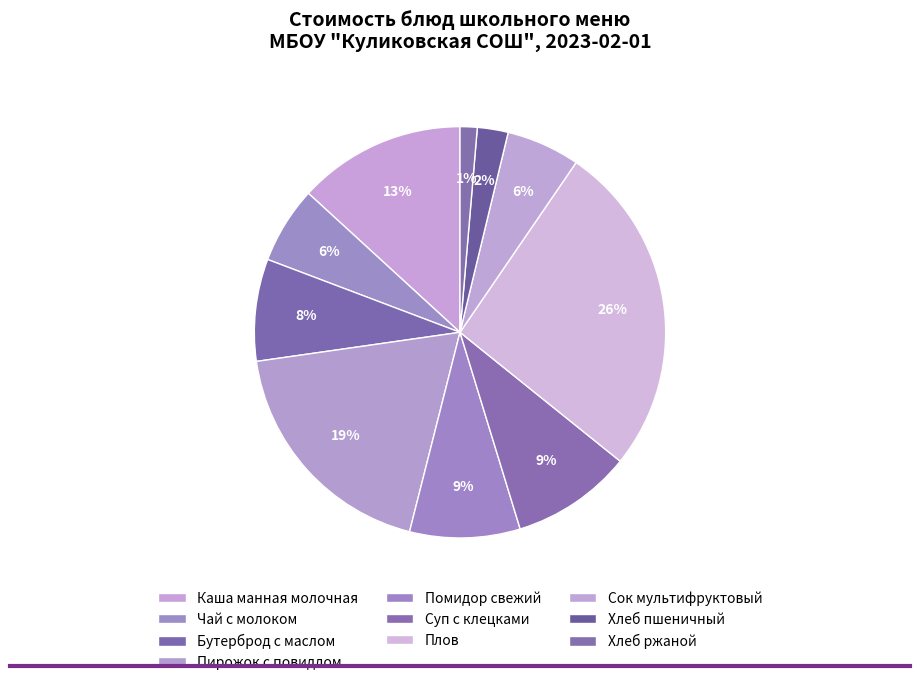

The Помидор свежий slice represents 1% of the pie. True or false?

False